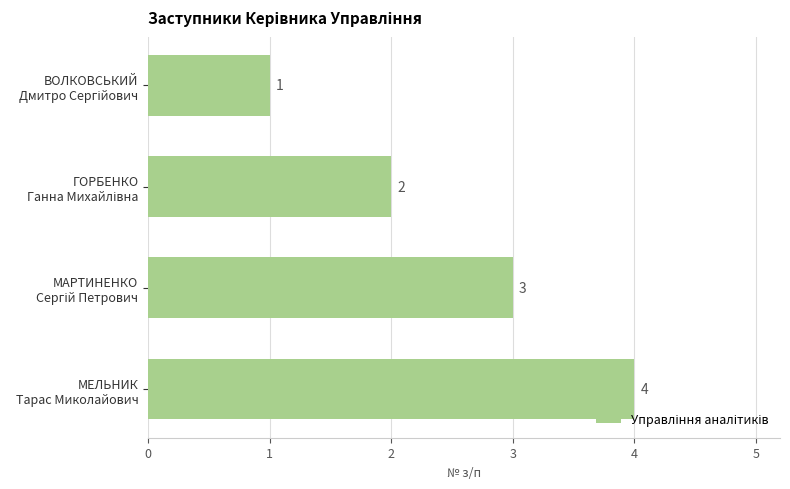

What is the value of the 3rd bar from the top?

3